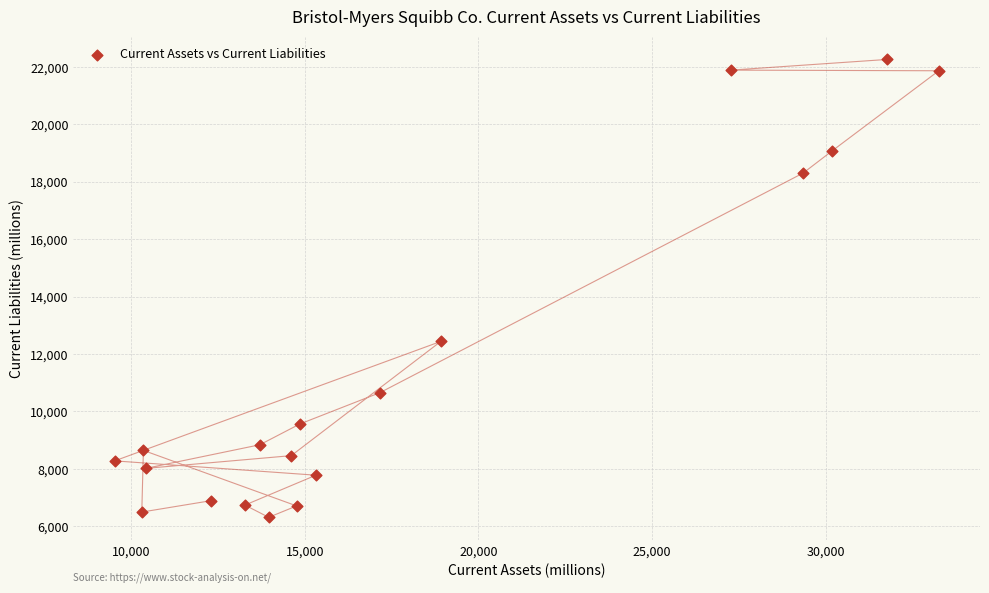

What Y value in the scatter plot is closest to 14287?

12440